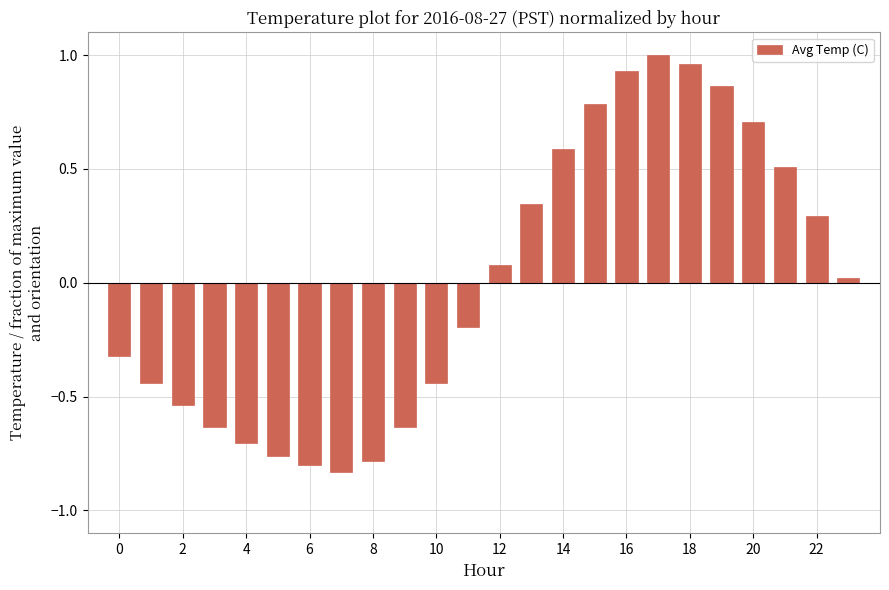

What is the value of the 12th bar from the left?

-0.2